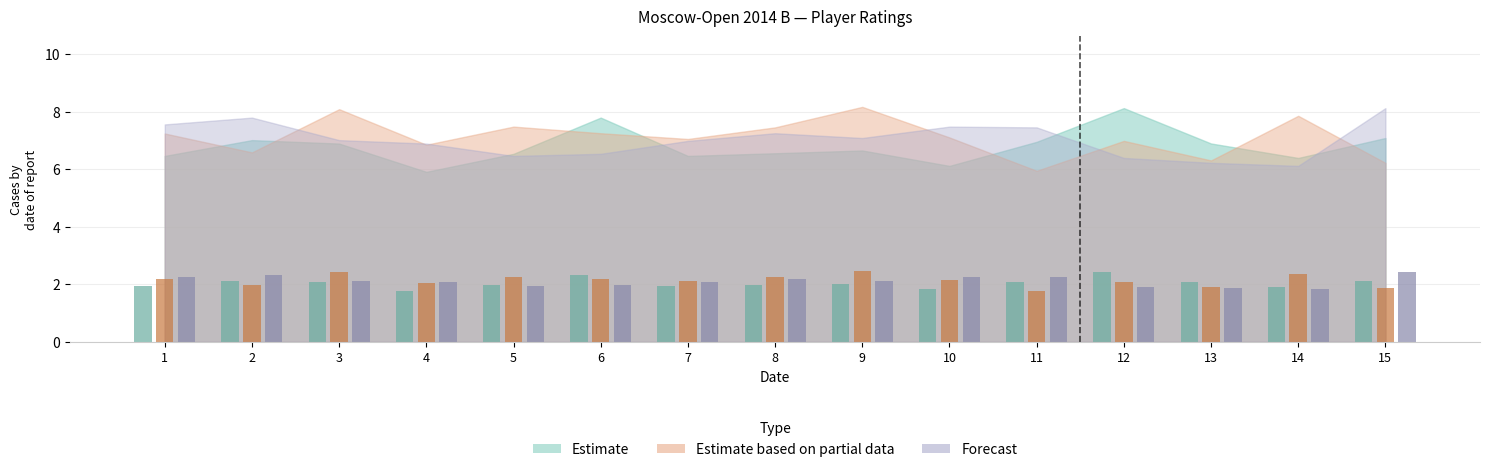

What is the spread (max minus min) of values at 15?

0.6